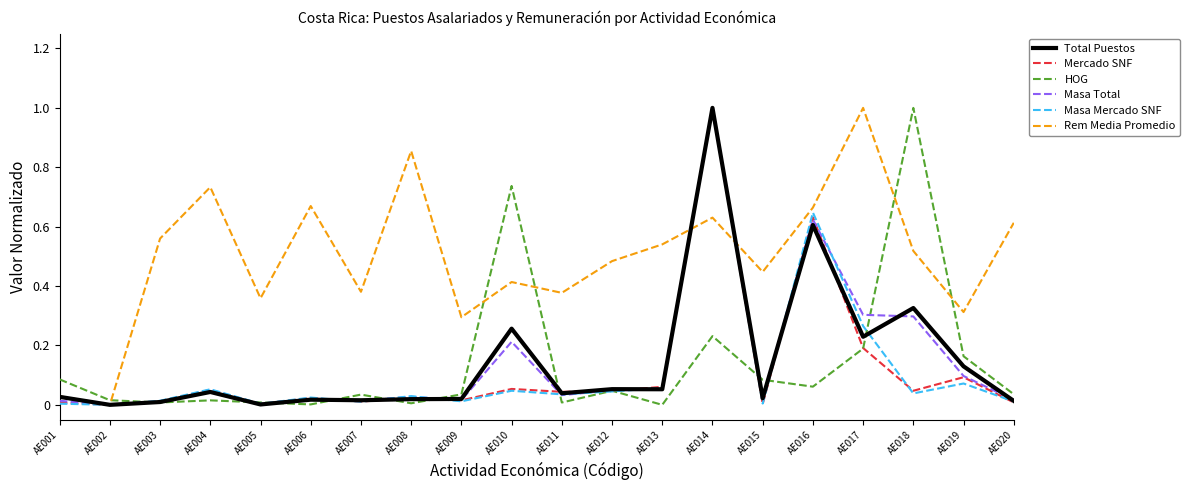

Which series changed the most between AE002 and AE004?

Rem Media Promedio